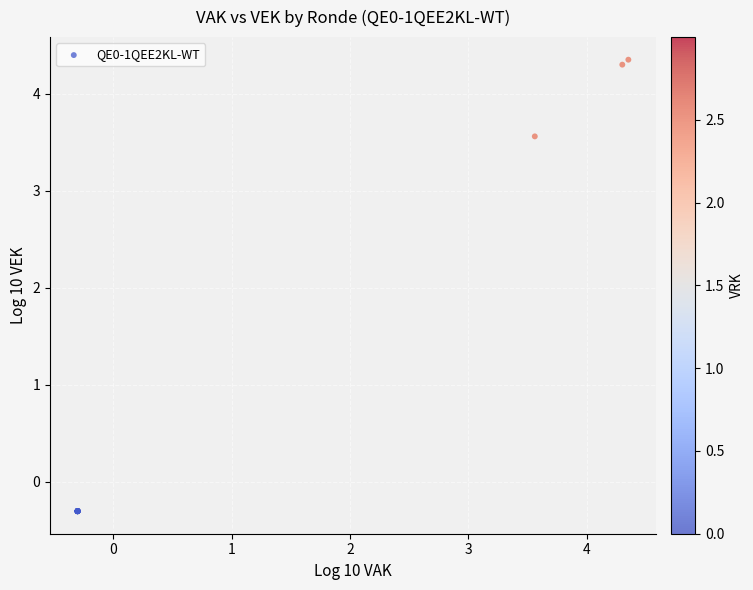

What Y value in the scatter plot is closest to 2?

3.6